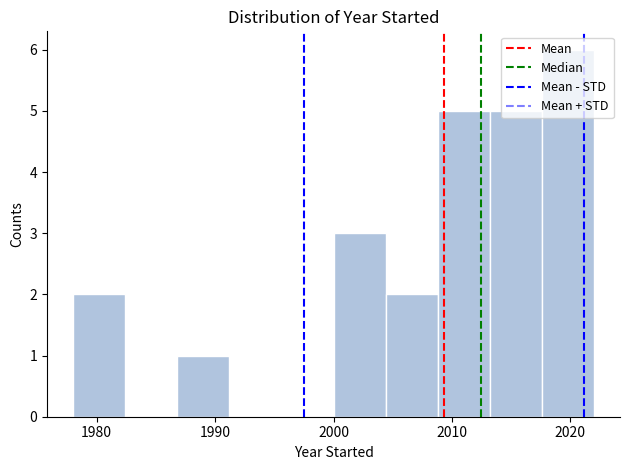

Reading left to right, list every bar in this chart as the range it spans on the x-axis followed by its height. Neither the bar edges nor the heights are printed on the chart, so give them approximately, as read against the axes.

1978.0 to 1982.4: 2
1982.4 to 1986.8: 0
1986.8 to 1991.2: 1
1991.2 to 1995.6: 0
1995.6 to 2000.0: 0
2000.0 to 2004.4: 3
2004.4 to 2008.8: 2
2008.8 to 2013.2: 5
2013.2 to 2017.6: 5
2017.6 to 2022.0: 6